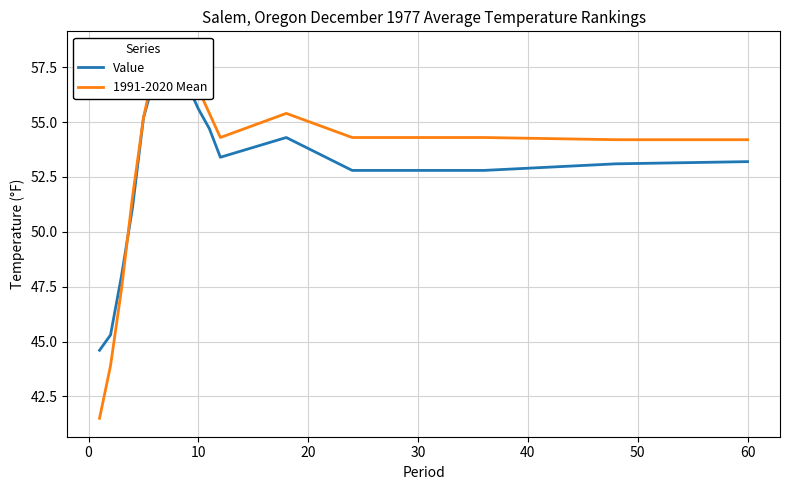

How many lines are shown in the chart?

2